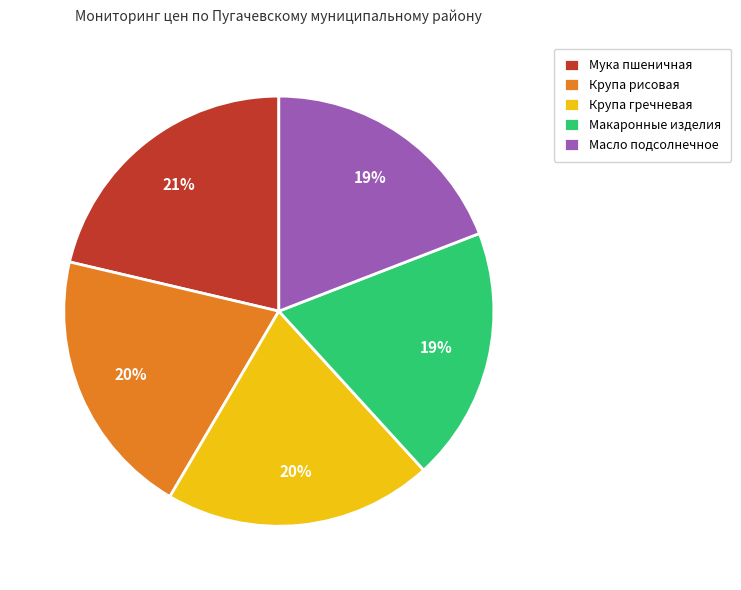

Combined, do Макаронные изделия and Крупа гречневая account for over 50%?

No